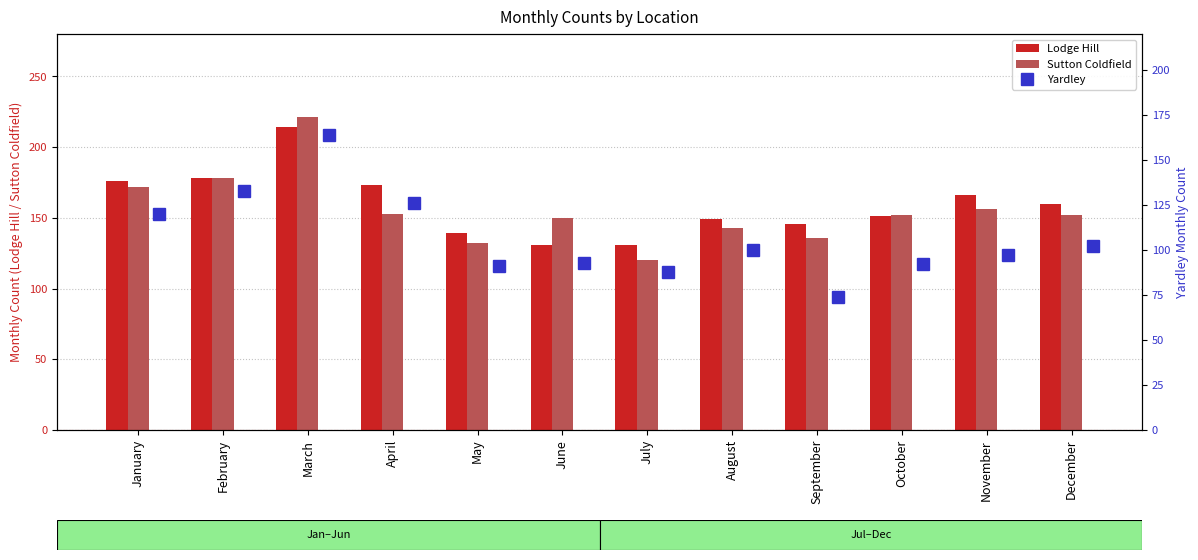

What is the value of the Sutton Coldfield bar at the 5th from the left?

132